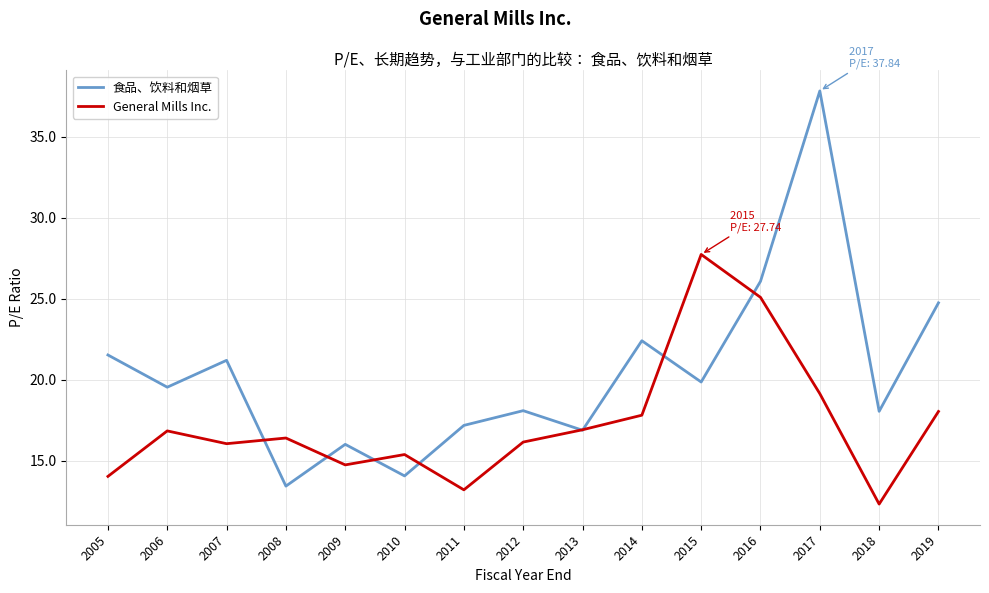

What is the spread (max minus min) of values at 2016?

1.0